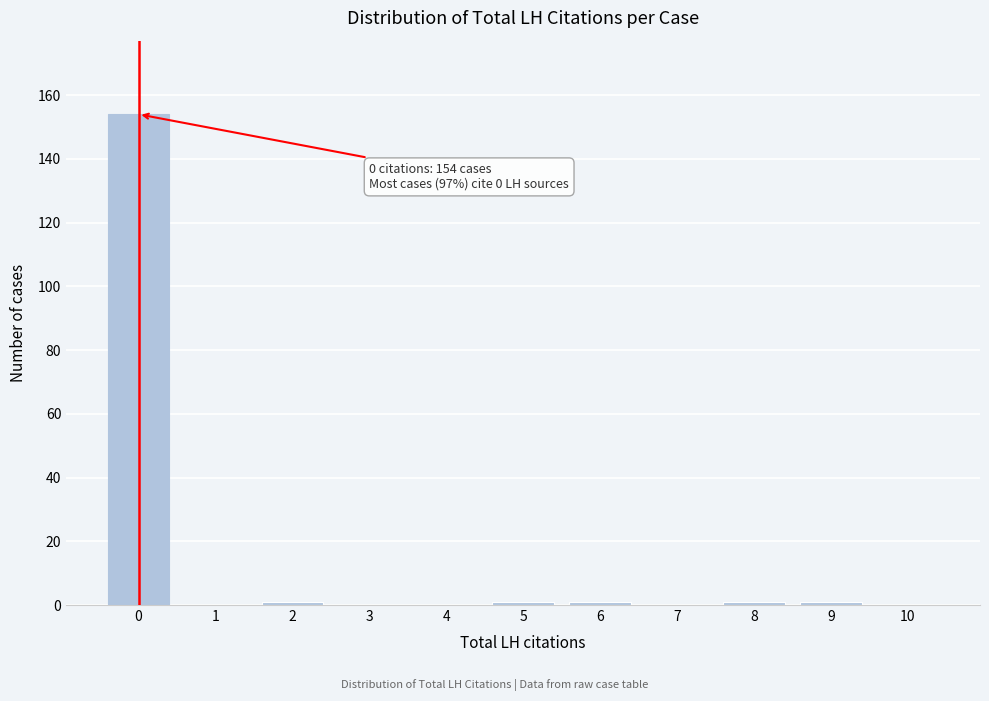

Reading right to left, what are all the values shown in this chart?

10=0	9=1	8=1	7=0	6=1	5=1	4=0	3=0	2=1	1=0	0=154